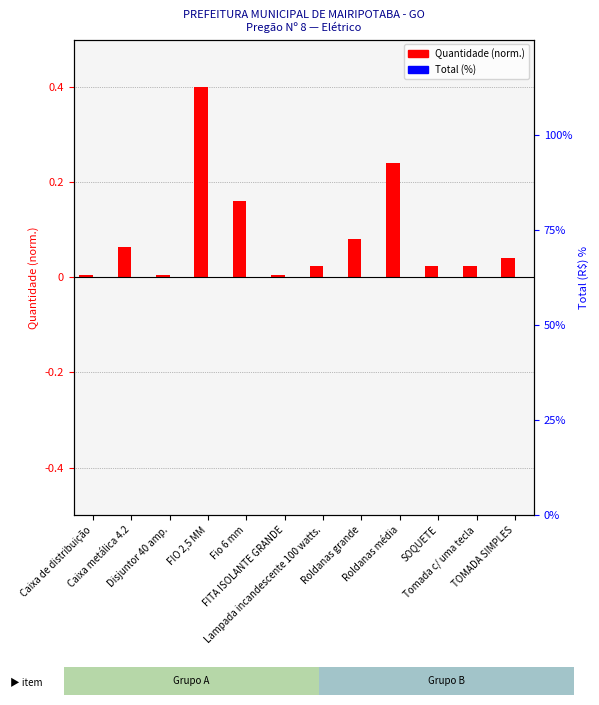

List the labels in order of Quantidade (normalizada) value, smallest first.

Caixa de distribuição, Disjuntor 40 amp., FITA ISOLANTE GRANDE, Lampada incandescente 100 watts., SOQUETE, Tomada c/ uma tecla, TOMADA SIMPLES, Caixa metálica 4.2, Roldanas grande, Fio 6 mm, Roldanas média, FIO 2,5 MM